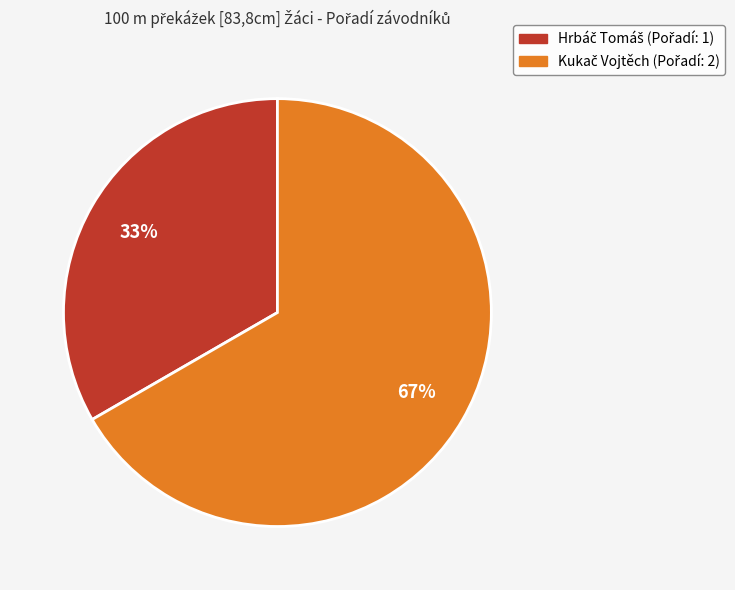

Count the number of slices in the pie.

2